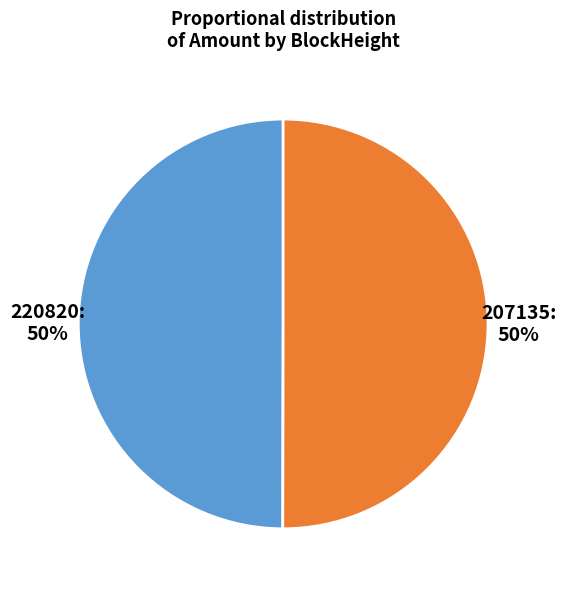

To the nearest percent, what is the average slice percentage?

50%